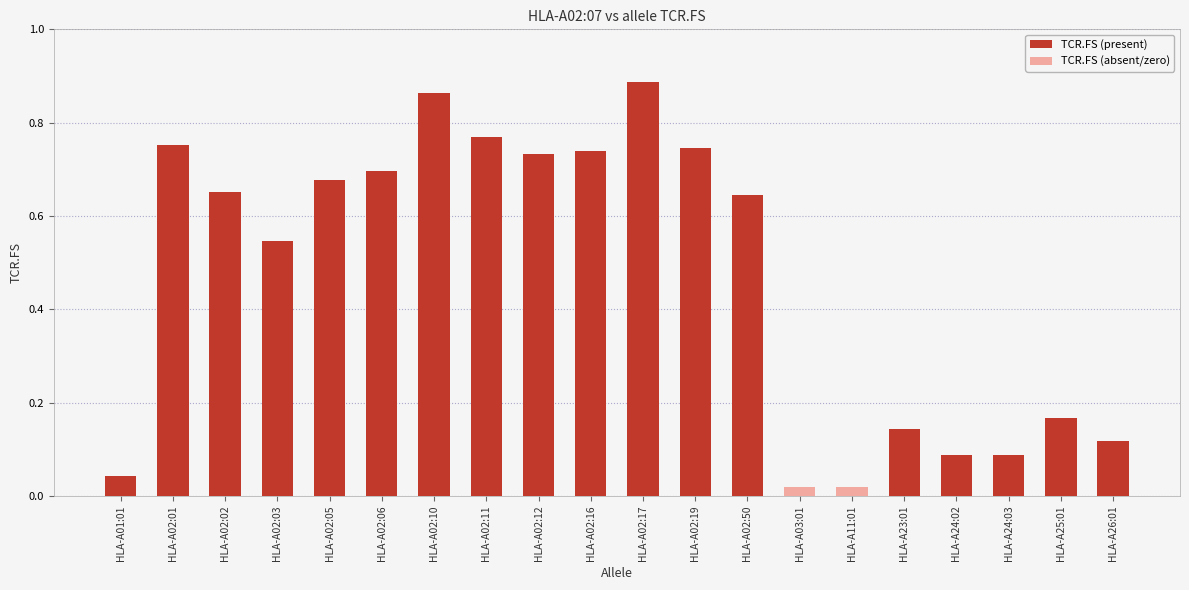

Reading left to right, extract all data points from this chart.

0.0	0.8	0.7	0.5	0.7	0.7	0.9	0.8	0.7	0.7	0.9	0.7	0.6	0.0	0.0	0.1	0.1	0.1	0.2	0.1